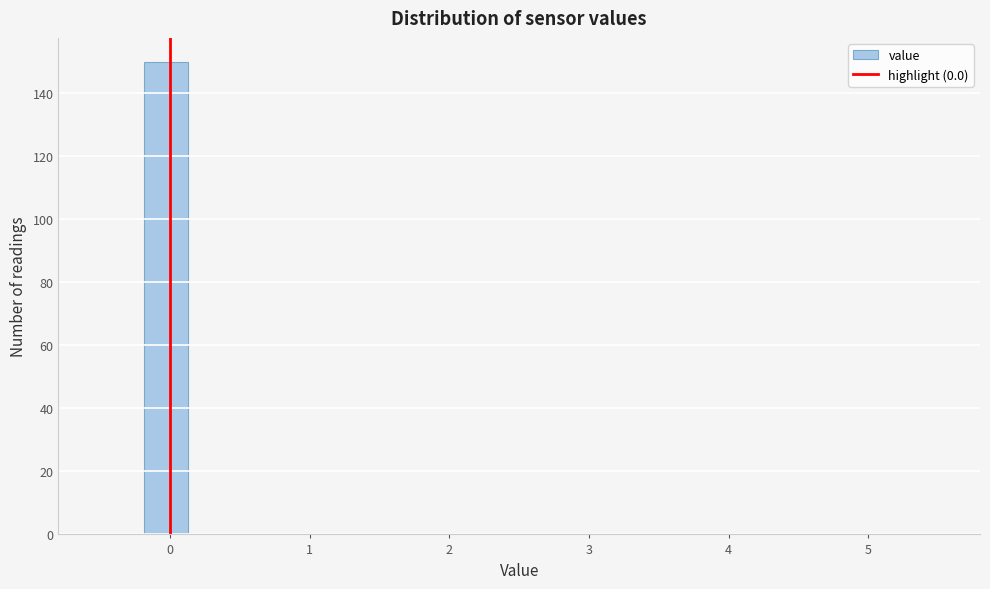

Around what value on the x-axis is the tallest bar? Give the approximate position of its centre, as read against the axis.

0.0